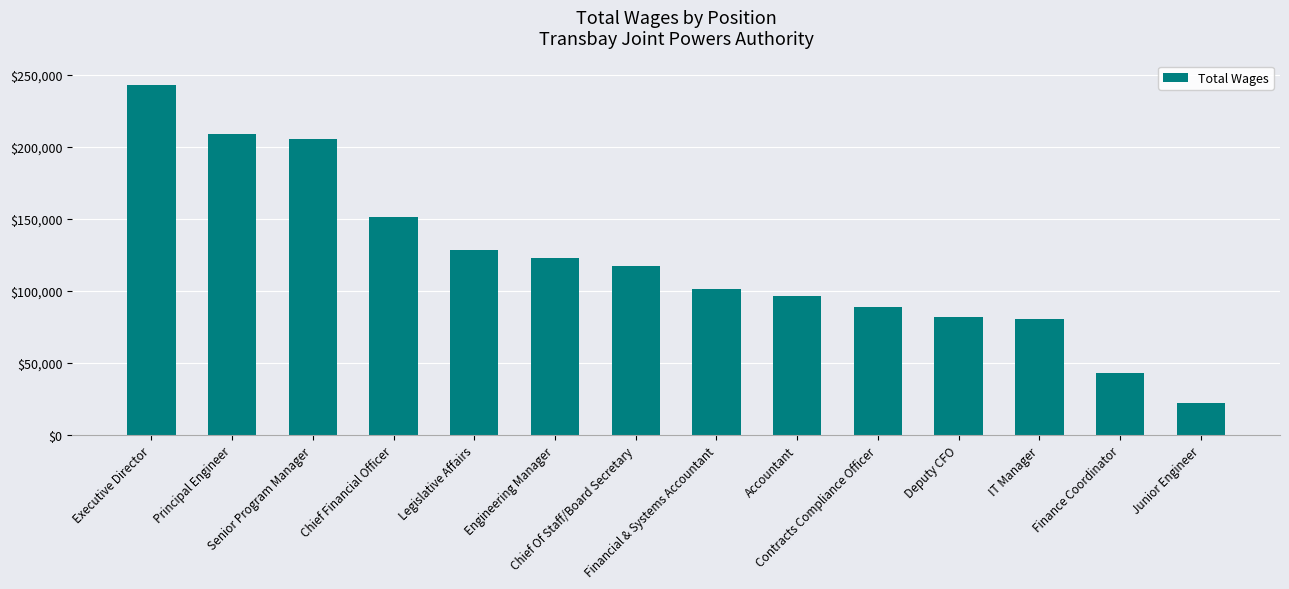

What is the greatest value displayed?

243038